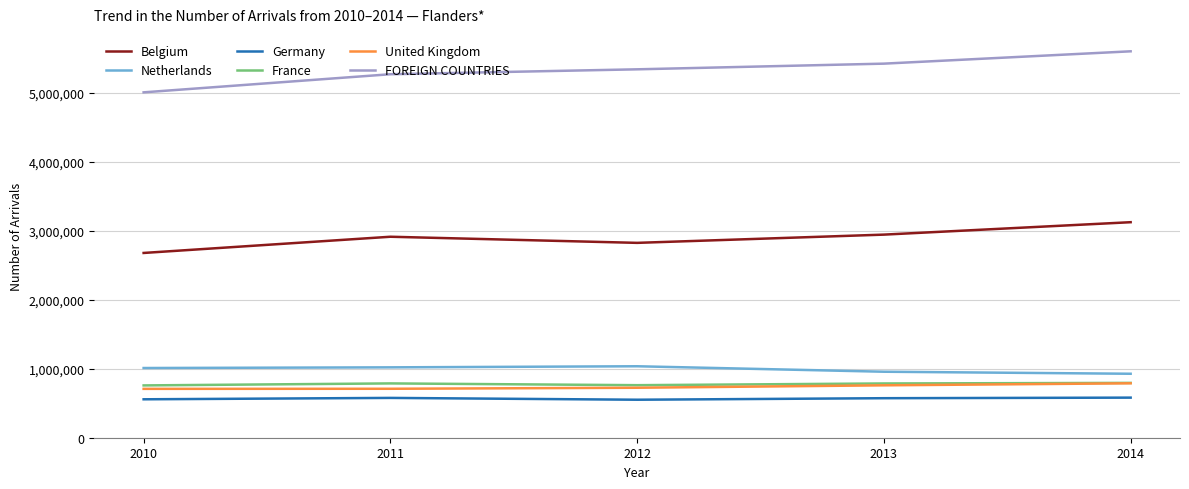

The value of Netherlands at 2010 is 1009728. True or false?

True